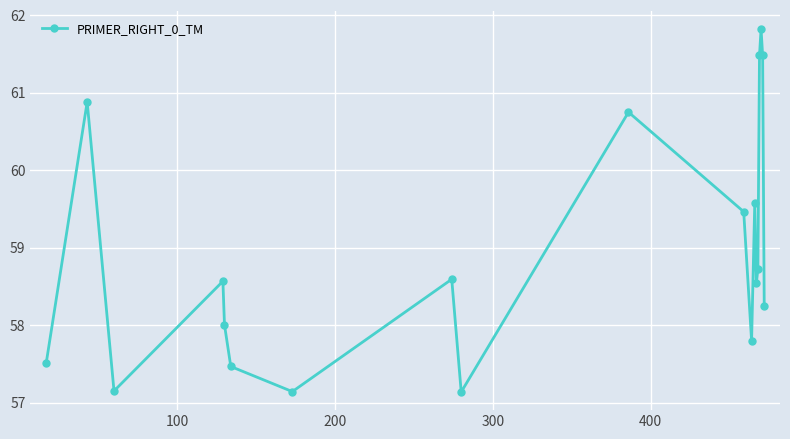

How many interior local valleys (lower than both neighbors) does the data have?

5